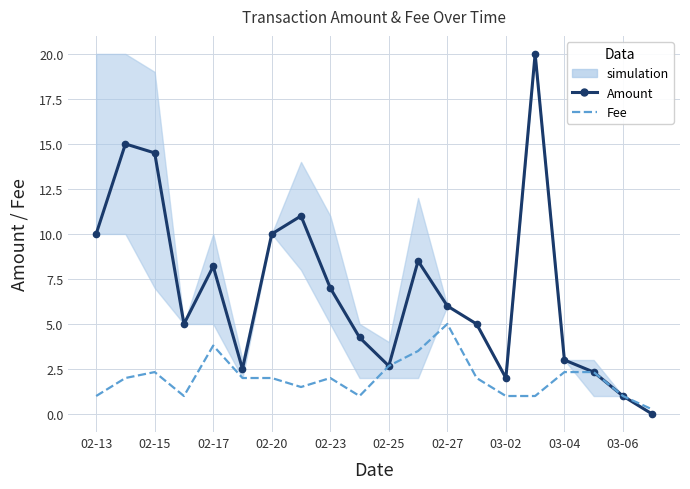

True or false: Amount has more than 0 points higher than both neighbors.

True